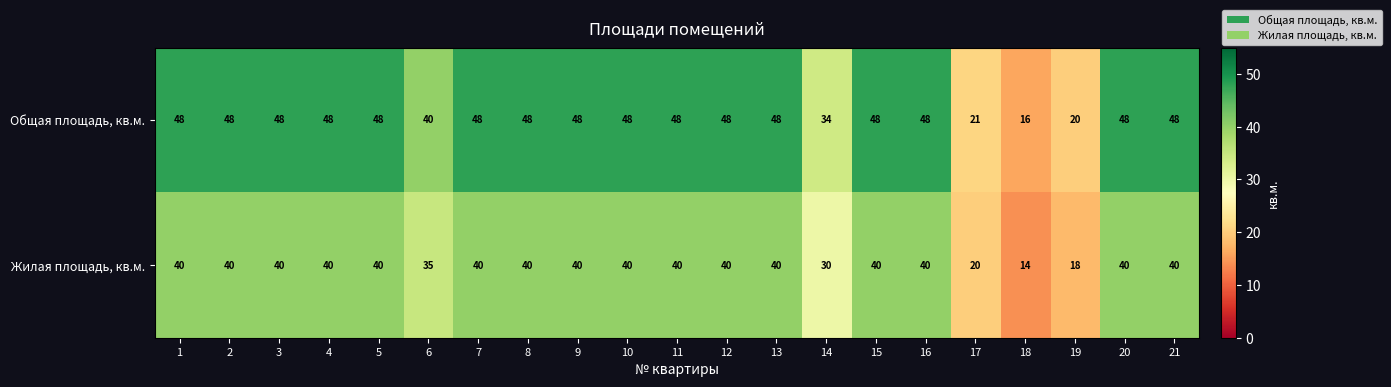

What is the minimum value shown in the chart?

14